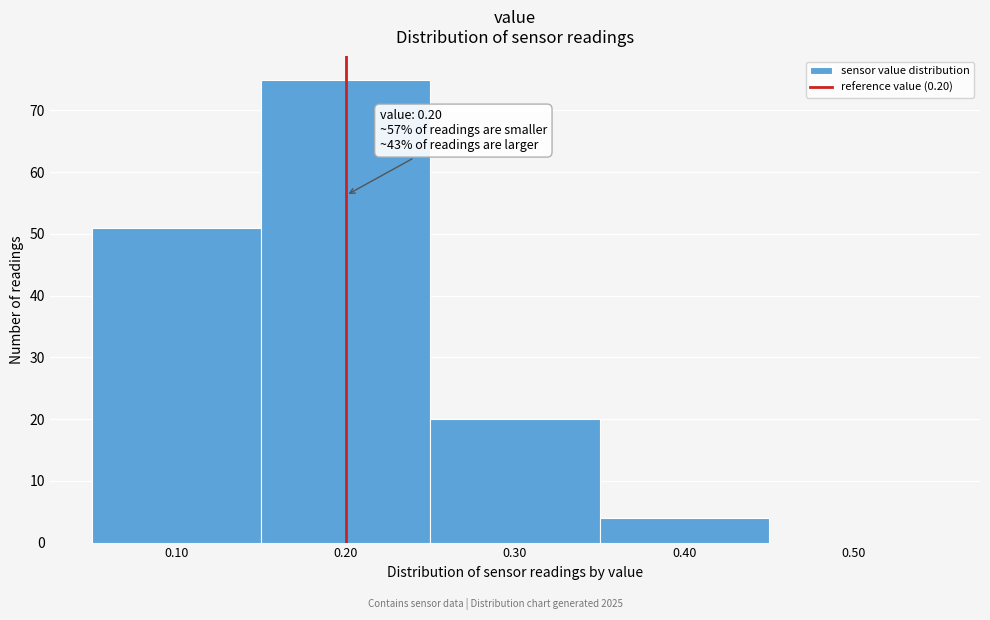

Over which range of the x-axis is the bar tallest?

0.15 to 0.25